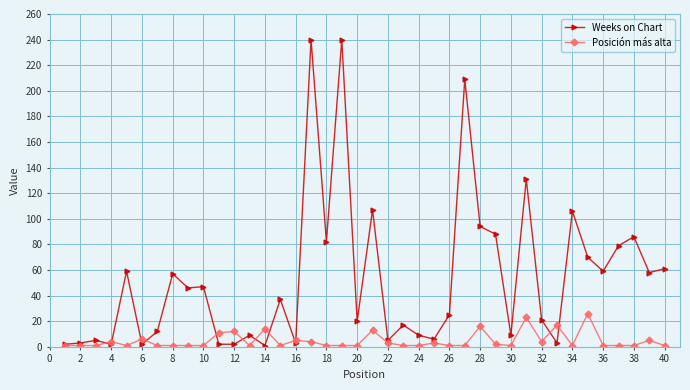

List the series in order of their peak value, highest first.

Weeks on Chart, Posición más alta